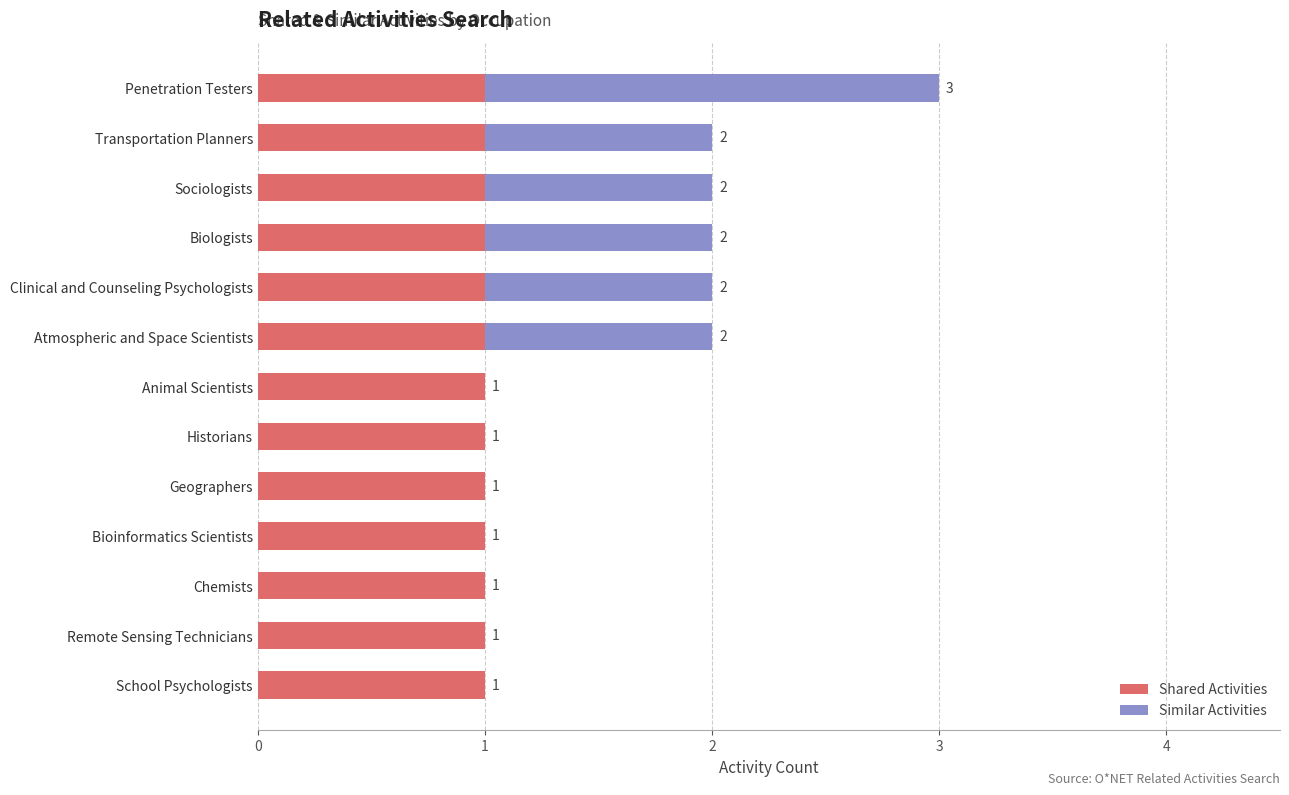

How many data points does each series have?

13